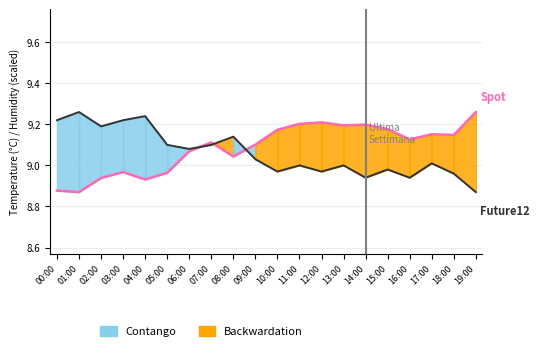

How many intersections are there between humidity and temperature?

3